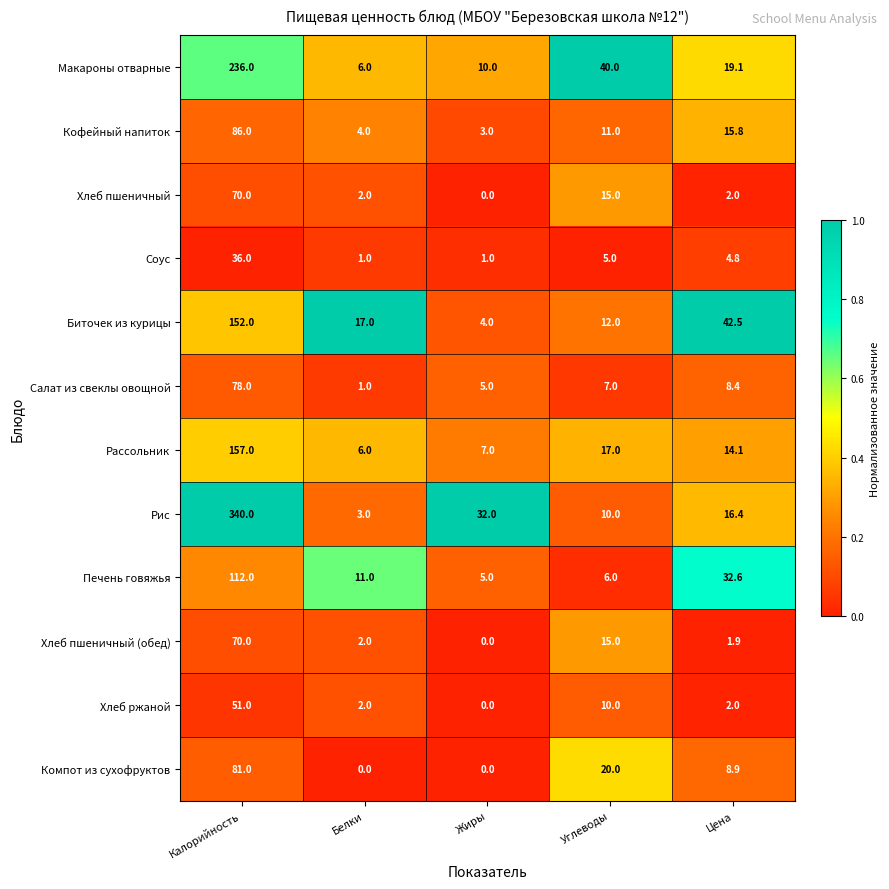

Count the number of data series in this chart.

12